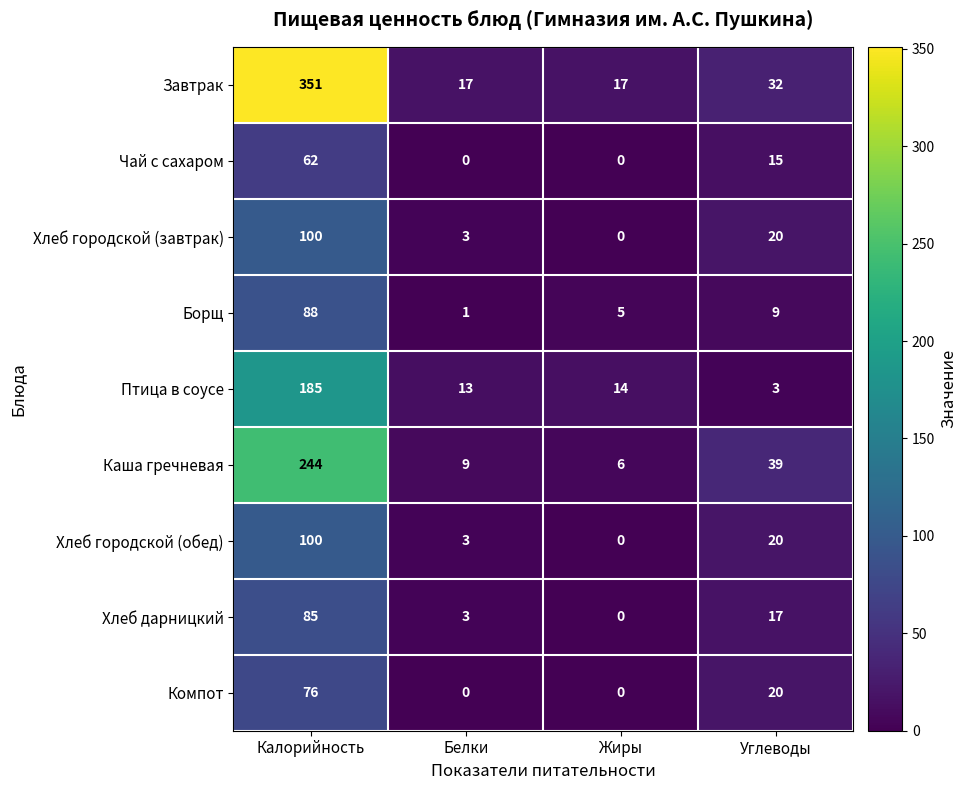

True or false: Завтрак has a value of 17 at Белки.

True